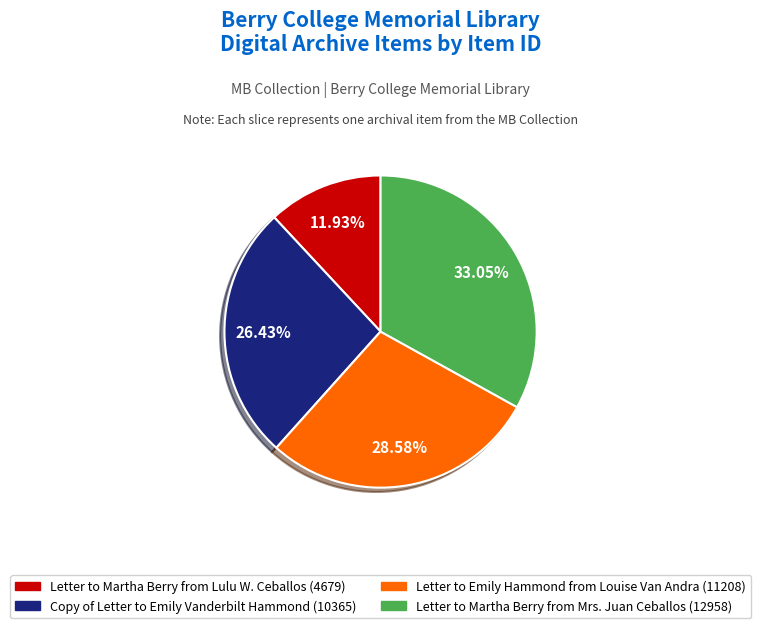

To the nearest percent, what percentage of the pie is Copy of Letter to Emily Vanderbilt Hammond (10365)?

26%